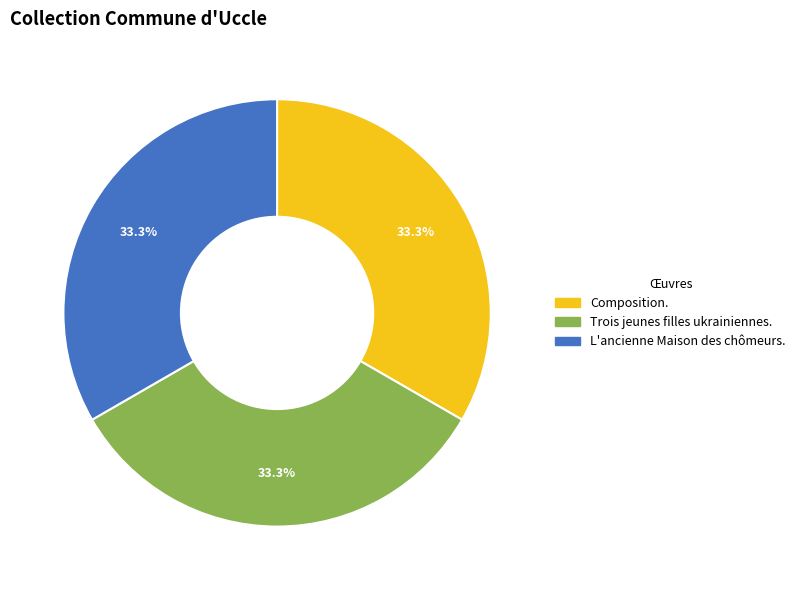

Combined, do L'ancienne Maison des chômeurs. and Composition. account for over 50%?

Yes